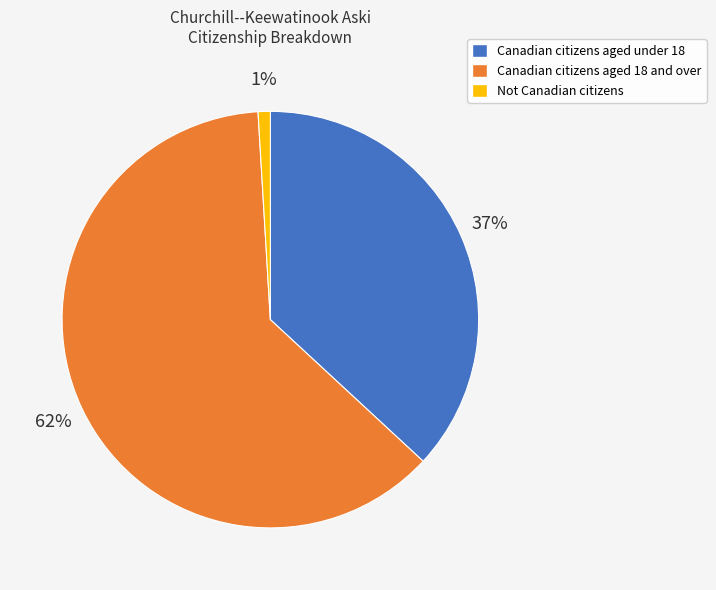

To the nearest percent, what is the difference between the largest and smallest slice percentages?

61%